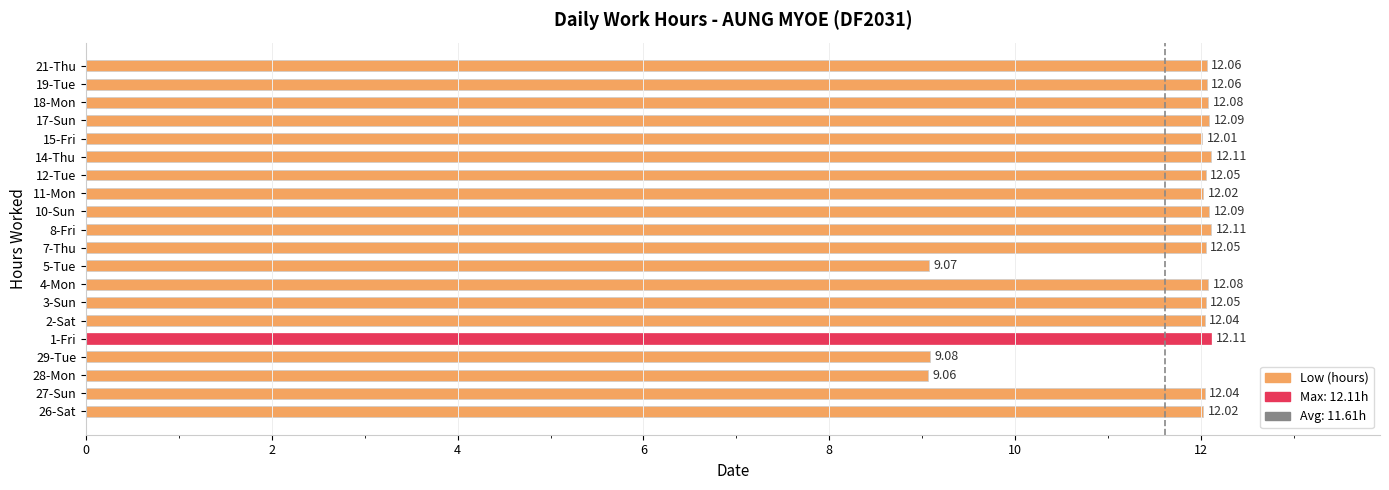

Approximately how many times larger is the value at 19-Tue compared to 7-Thu?

1.0